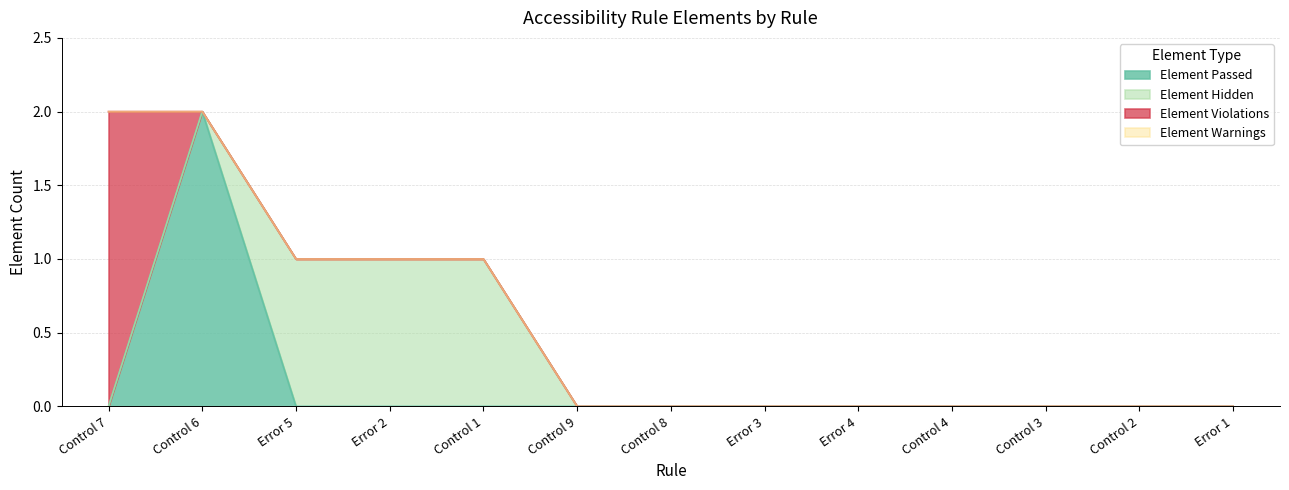

Reading left to right, extract all data points from this chart.

Element Passed: Control 7=0	Control 6=2	Error 5=0	Error 2=0	Control 1=0	Control 9=0	Control 8=0	Error 3=0	Error 4=0	Control 4=0	Control 3=0	Control 2=0	Error 1=0
Element Hidden: Control 7=0	Control 6=0	Error 5=1	Error 2=1	Control 1=1	Control 9=0	Control 8=0	Error 3=0	Error 4=0	Control 4=0	Control 3=0	Control 2=0	Error 1=0
Element Violations: Control 7=2	Control 6=0	Error 5=0	Error 2=0	Control 1=0	Control 9=0	Control 8=0	Error 3=0	Error 4=0	Control 4=0	Control 3=0	Control 2=0	Error 1=0
Element Warnings: Control 7=0	Control 6=0	Error 5=0	Error 2=0	Control 1=0	Control 9=0	Control 8=0	Error 3=0	Error 4=0	Control 4=0	Control 3=0	Control 2=0	Error 1=0